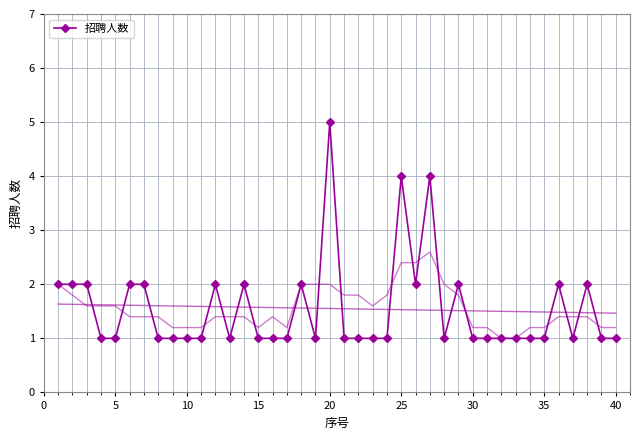

How many lines are shown in the chart?

1